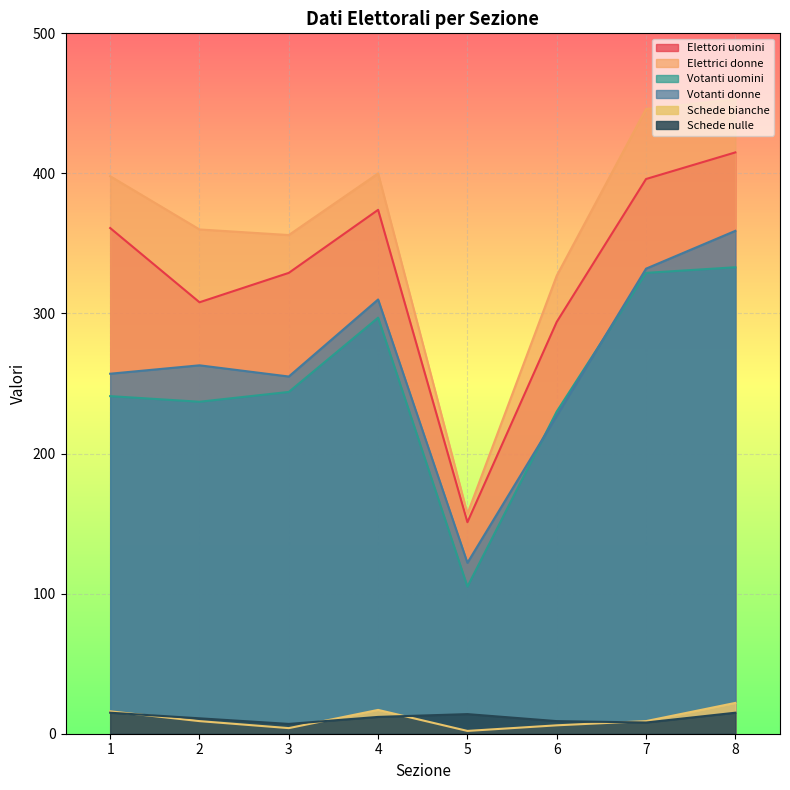

How many distinct data groups are displayed?

6